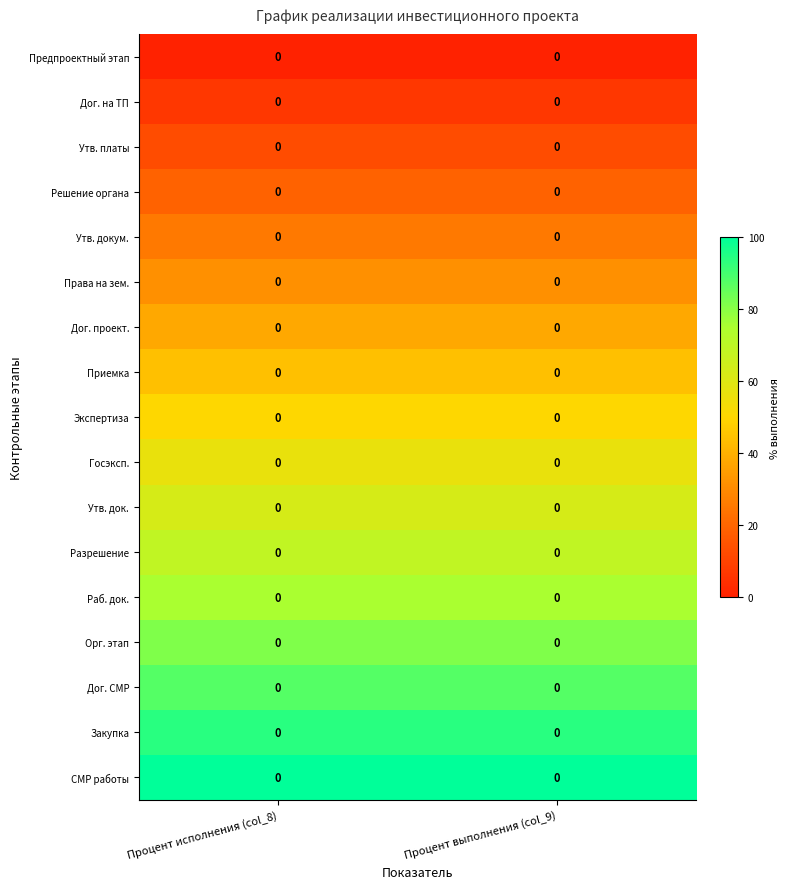

Reading left to right, what are all the values shown in this chart?

Предпроектный этап: Процент исполнения (col_8)=0.0	Процент выполнения (col_9)=0.0
Дог. на ТП: Процент исполнения (col_8)=0.0	Процент выполнения (col_9)=0.0
Утв. платы: Процент исполнения (col_8)=0.0	Процент выполнения (col_9)=0.0
Решение органа: Процент исполнения (col_8)=0.0	Процент выполнения (col_9)=0.0
Утв. докум.: Процент исполнения (col_8)=0.0	Процент выполнения (col_9)=0.0
Права на зем.: Процент исполнения (col_8)=0.0	Процент выполнения (col_9)=0.0
Дог. проект.: Процент исполнения (col_8)=0.0	Процент выполнения (col_9)=0.0
Приемка: Процент исполнения (col_8)=0.0	Процент выполнения (col_9)=0.0
Экспертиза: Процент исполнения (col_8)=0.0	Процент выполнения (col_9)=0.0
Госэксп.: Процент исполнения (col_8)=0.0	Процент выполнения (col_9)=0.0
Утв. док.: Процент исполнения (col_8)=0.0	Процент выполнения (col_9)=0.0
Разрешение: Процент исполнения (col_8)=0.0	Процент выполнения (col_9)=0.0
Раб. док.: Процент исполнения (col_8)=0.0	Процент выполнения (col_9)=0.0
Орг. этап: Процент исполнения (col_8)=0.0	Процент выполнения (col_9)=0.0
Дог. СМР: Процент исполнения (col_8)=0.0	Процент выполнения (col_9)=0.0
Закупка: Процент исполнения (col_8)=0.0	Процент выполнения (col_9)=0.0
СМР работы: Процент исполнения (col_8)=0.0	Процент выполнения (col_9)=0.0